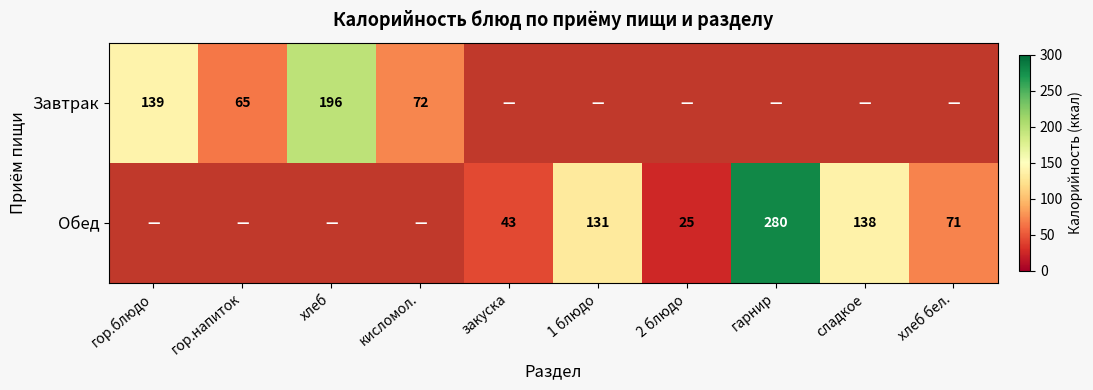

Count the number of data series in this chart.

2